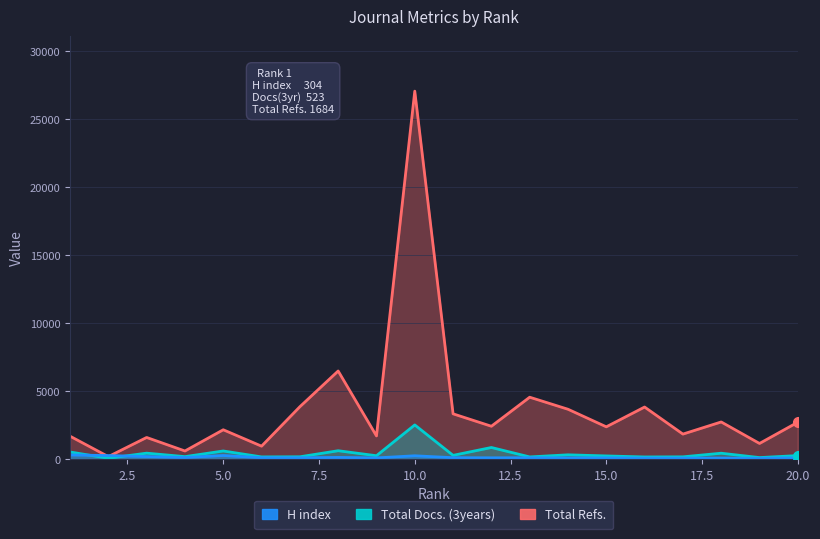

Reading left to right, list all the values displayed in this chart.

H index: 1=304	2=259	3=186	4=114	5=263	6=100	7=95	8=122	9=88	10=243	11=103	12=94	13=97	14=86	15=87	16=73	17=71	18=76	19=60	20=93
Total Docs. (3years): 1=523	2=61	3=436	4=180	5=596	6=160	7=169	8=614	9=247	10=2511	11=274	12=852	13=159	14=314	15=232	16=156	17=165	18=431	19=110	20=258
Total Refs.: 1=1684	2=182	3=1589	4=596	5=2155	6=950	7=3848	8=6475	9=1704	10=27043	11=3327	12=2414	13=4548	14=3663	15=2372	16=3826	17=1837	18=2729	19=1149	20=2709